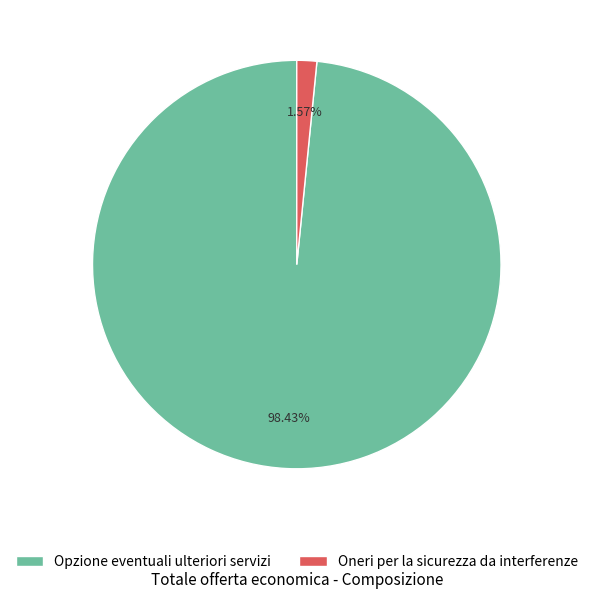

What percentage do Oneri per la sicurezza da interferenze and Opzione eventuali ulteriori servizi together represent?

100.0%